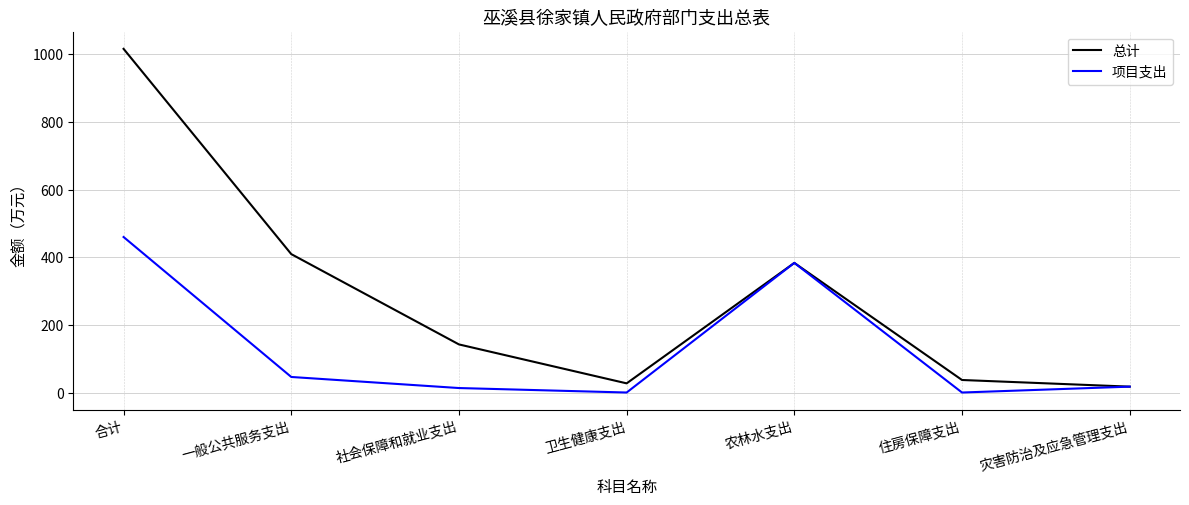

The 总计 series shows 217.5 at 农林水支出. True or false?

False